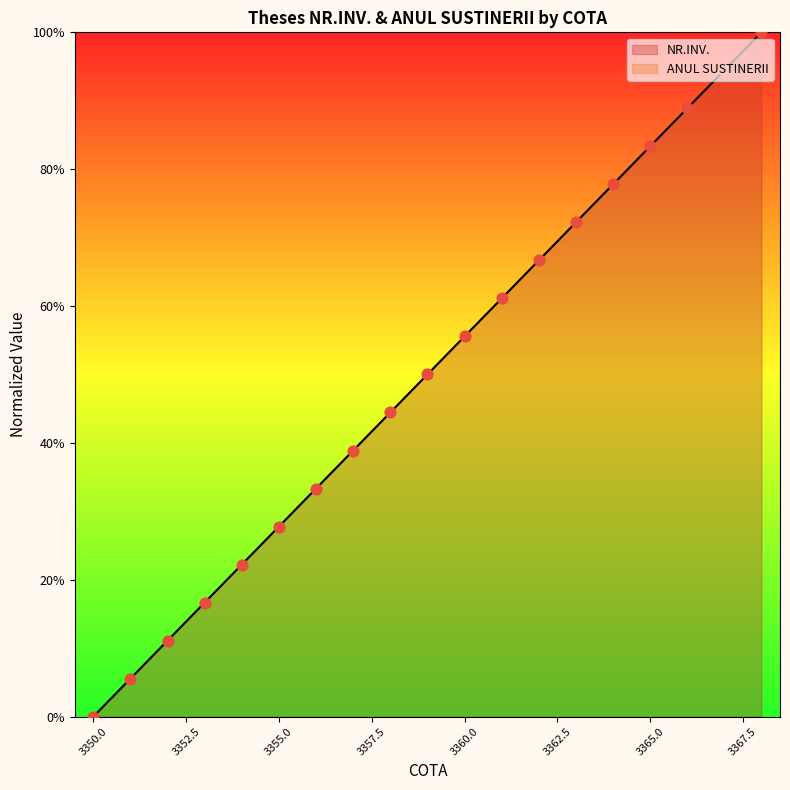

Between 3360 and 3364, which is larger?

3364